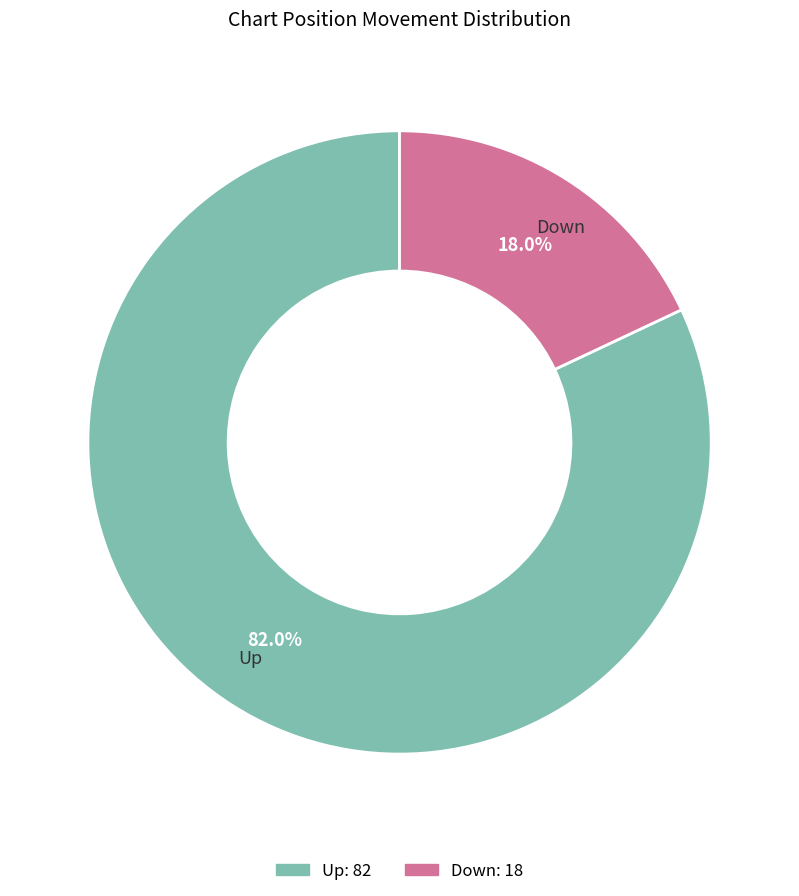

Does any single category account for the majority?

Yes